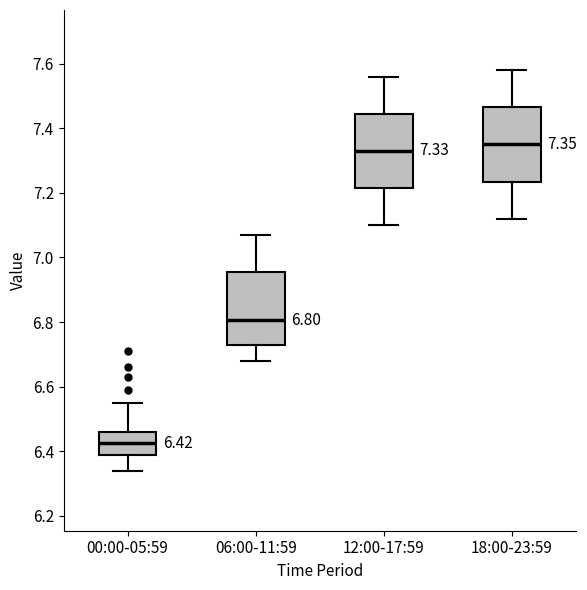

Which box has the lowest median line?

00:00-05:59